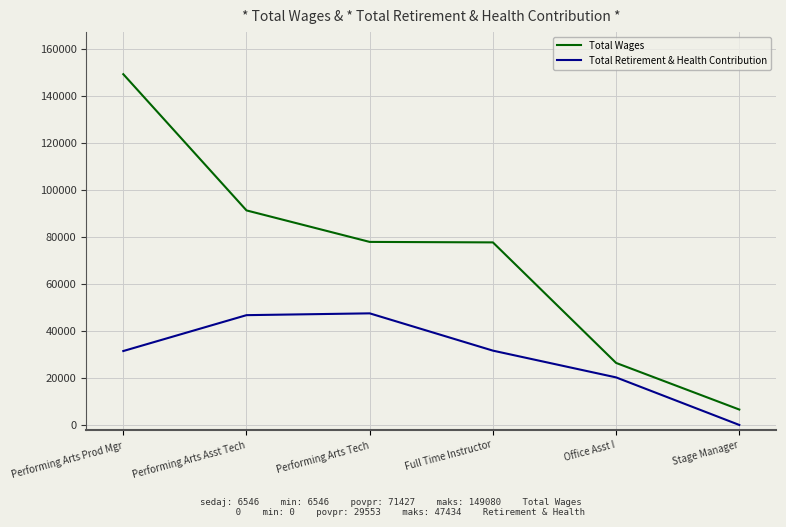

What is the sum of the Total Wages values at Performing Arts Prod Mgr and Office Asst I?

175439